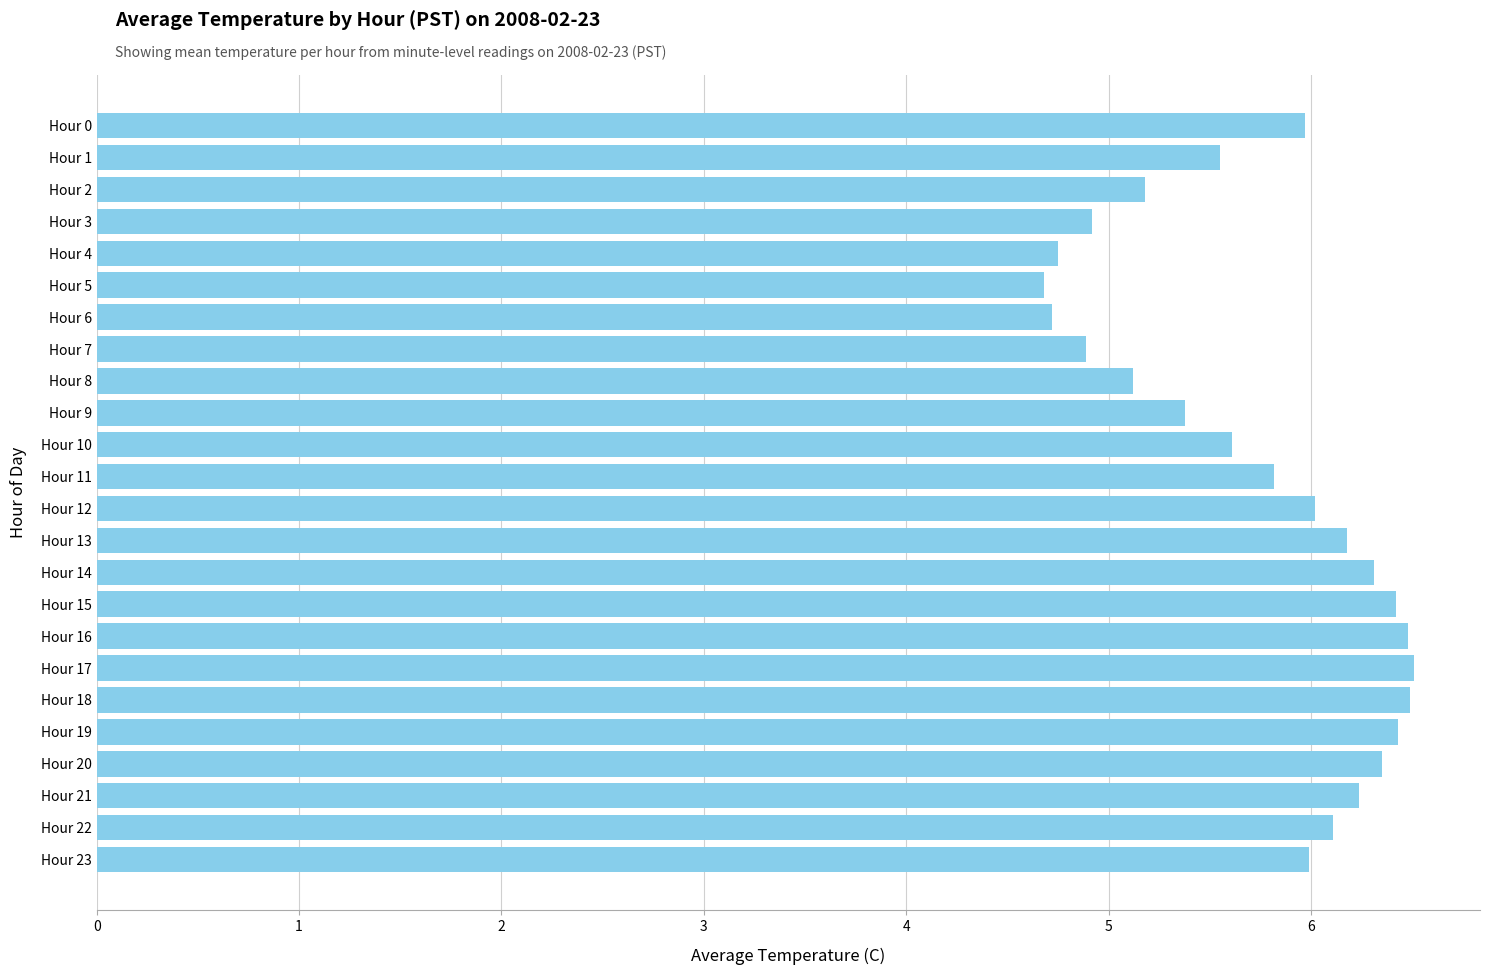

What is the change in value from Hour 13 to Hour 17?

+0.3